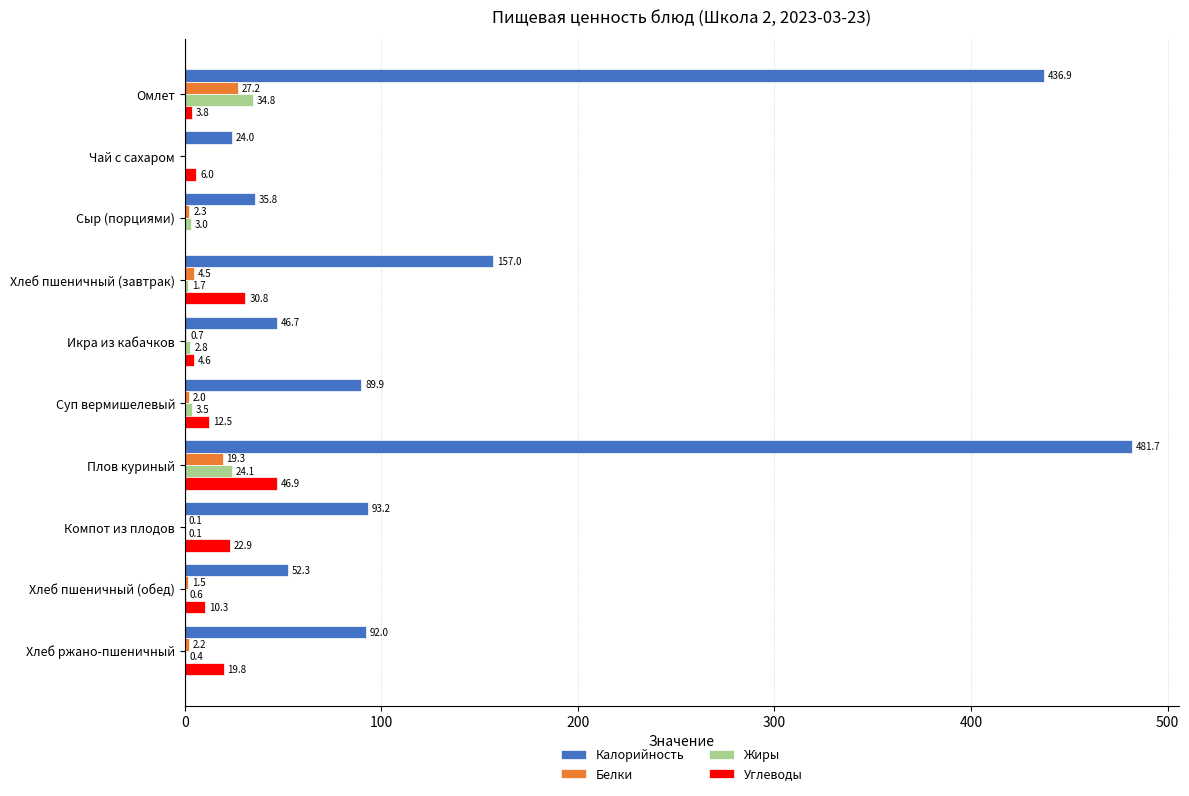

At which category is the sum across all series the highest?

Плов куриный